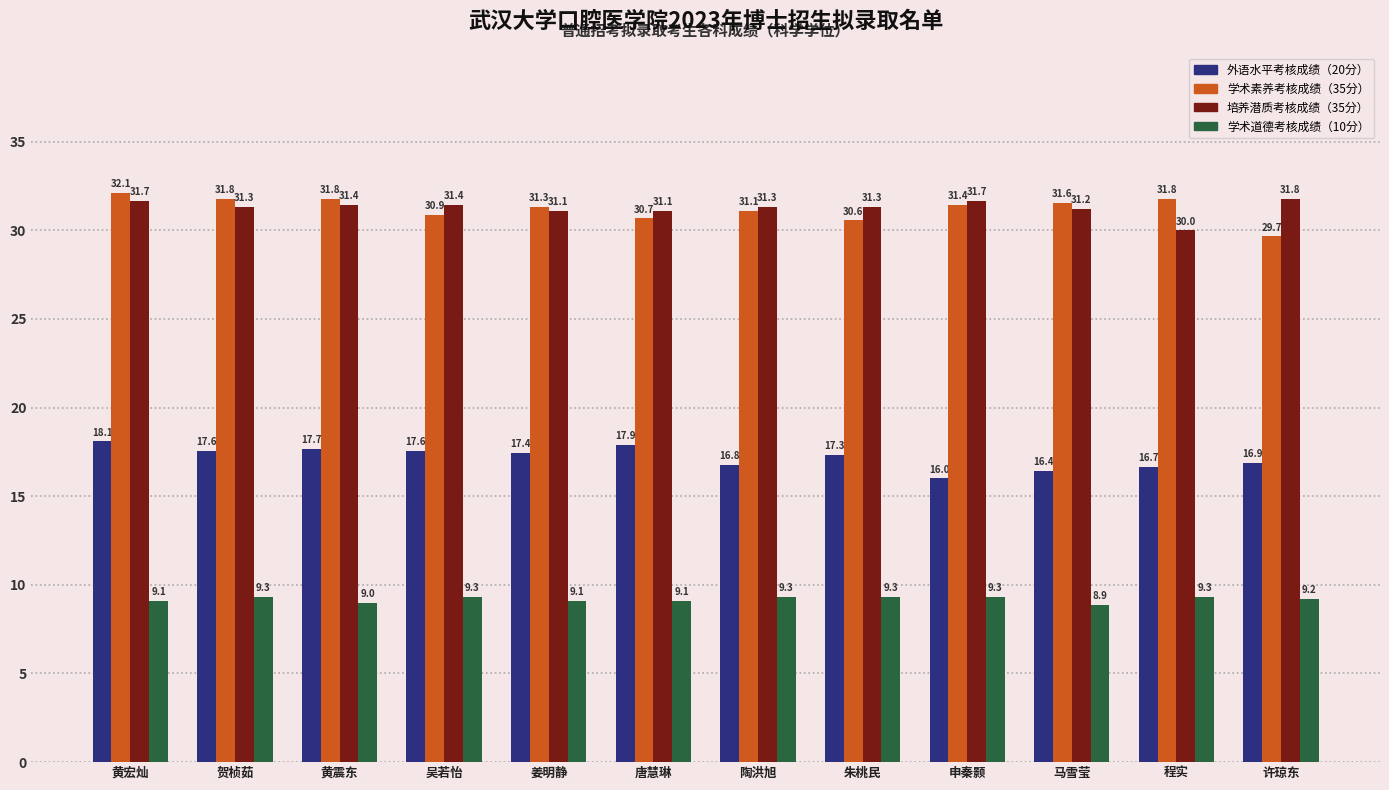

Between 贺桢茹 and 陶洪旭, which series saw the biggest shift?

外语水平考核成绩（20分）